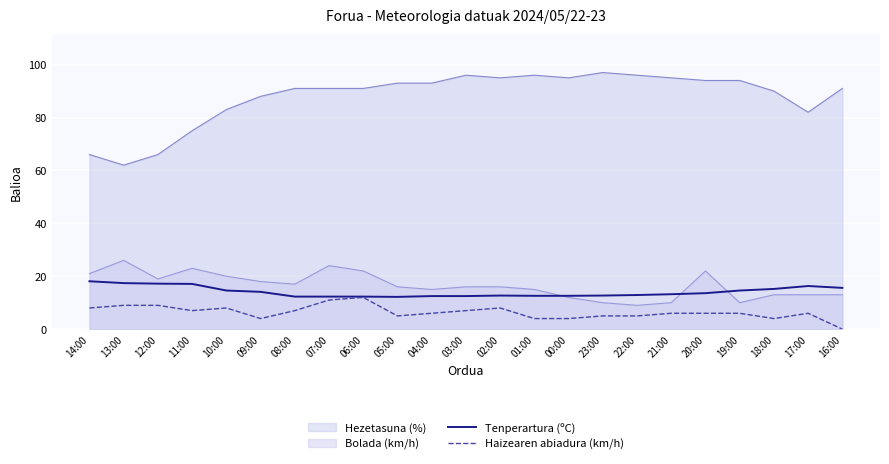

Is it true that Haizearen abiadura (km/h) equals 3.5 at 11:00?

False